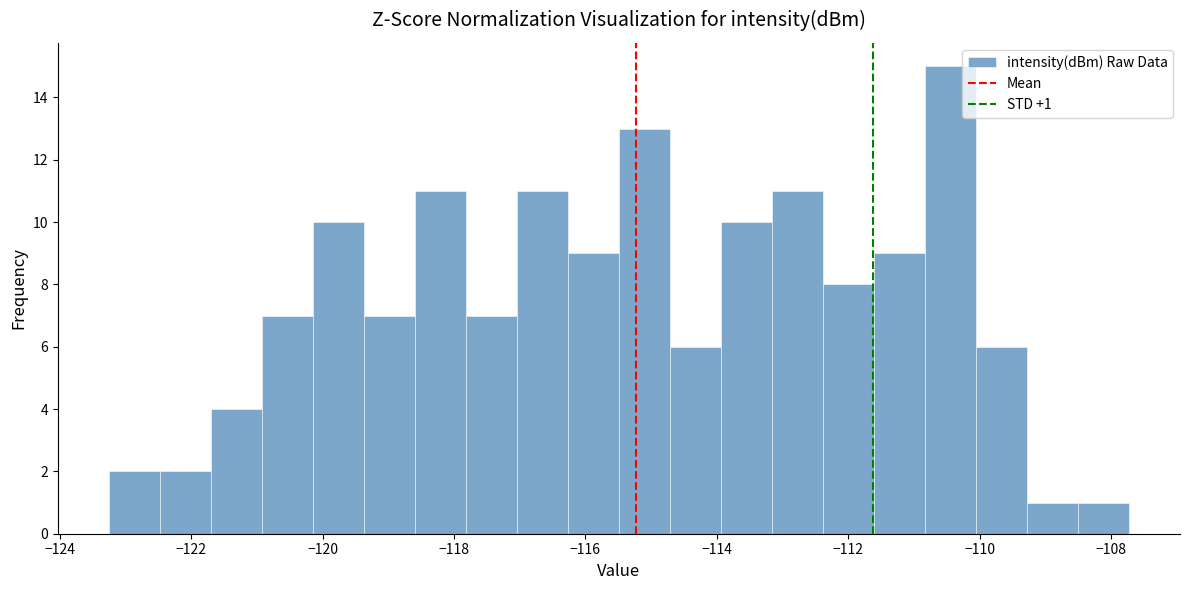

Around what value on the x-axis is the tallest bar? Give the approximate position of its centre, as read against the axis.

-110.4